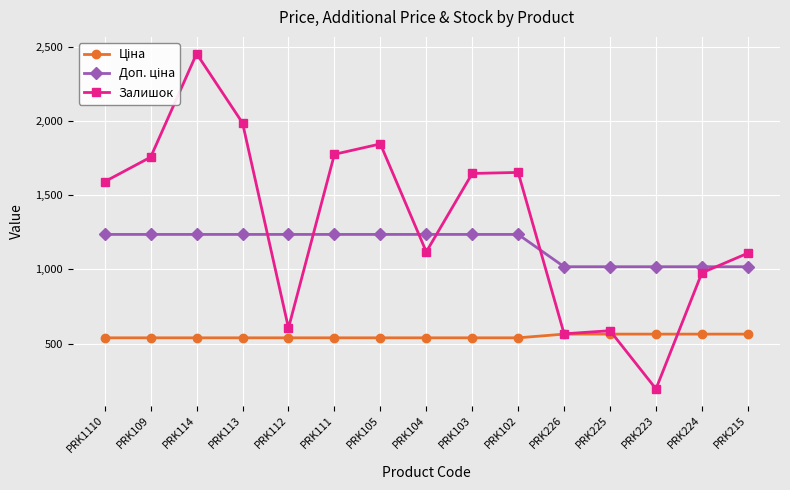

The value of Залишок at PRK215 is 1109.0. True or false?

True